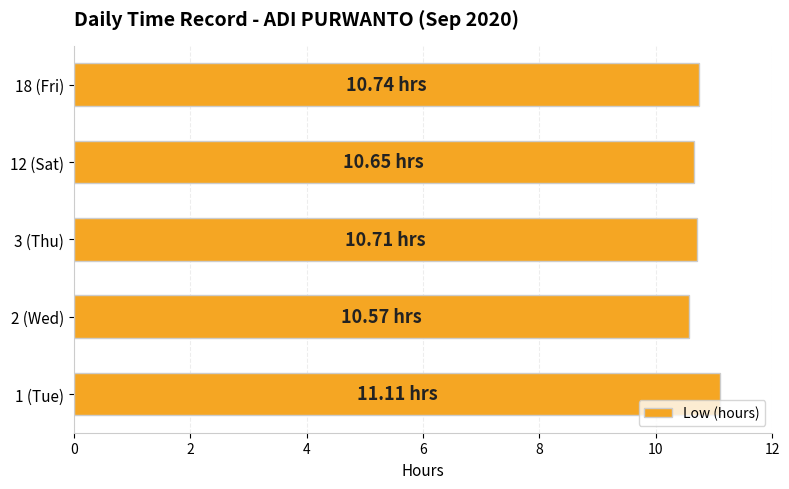

What is the sum of the values at 12 (Sat) and 1 (Tue)?

21.8